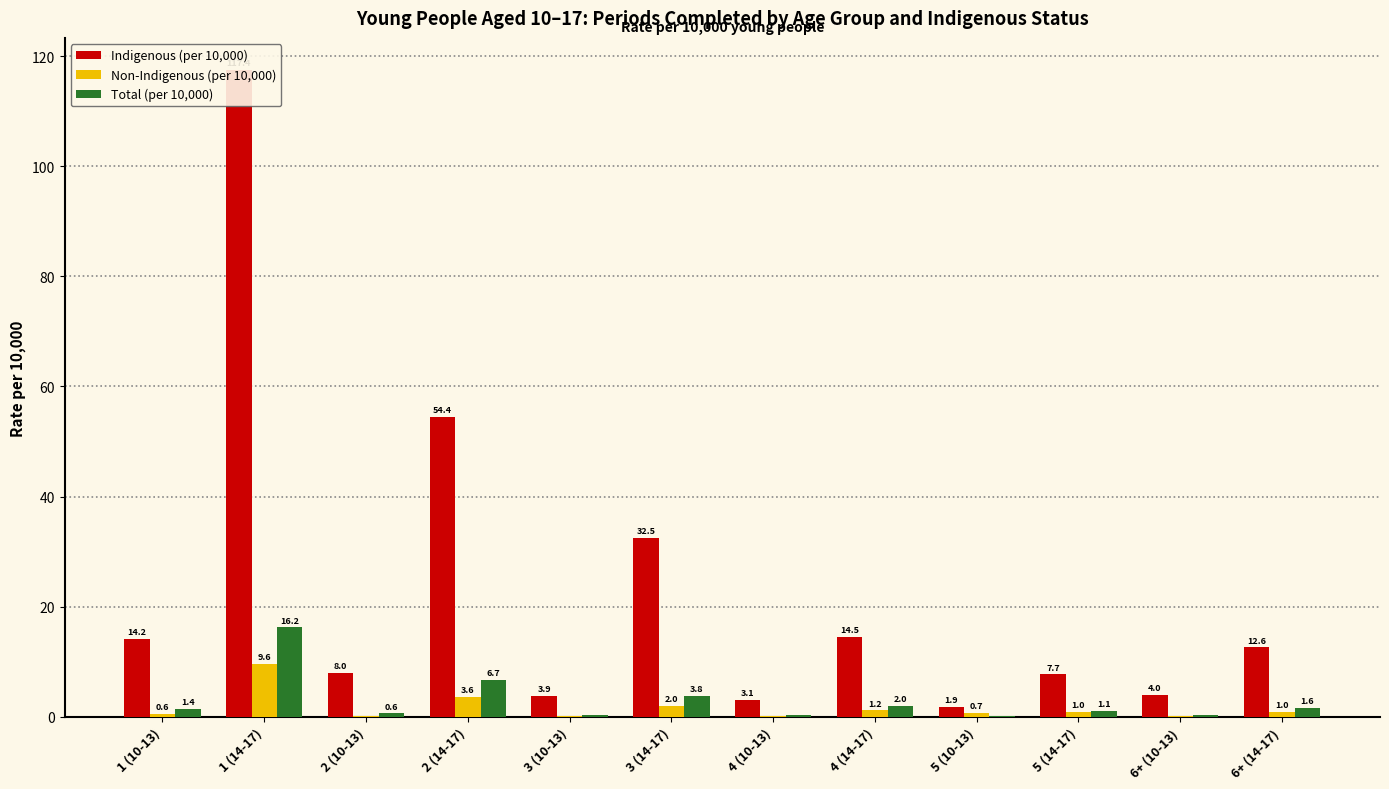

Which series has the largest total across all categories?

Indigenous (per 10,000)